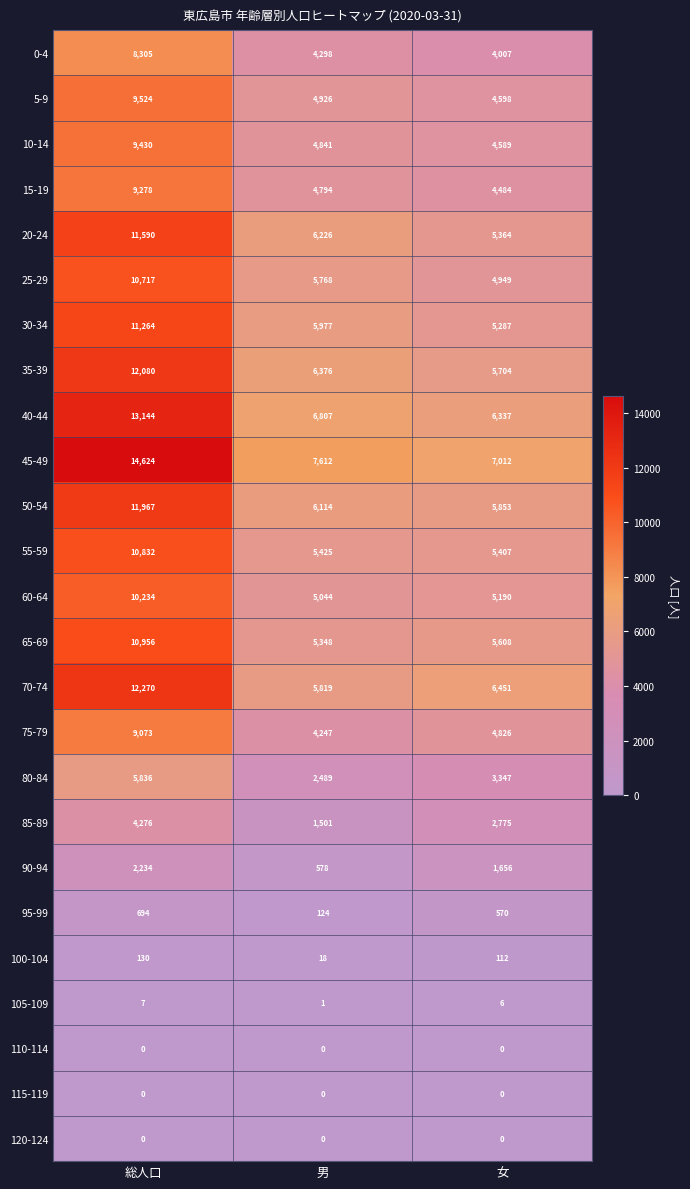

List the labels in order of 105-109 value, smallest first.

男, 女, 総人口